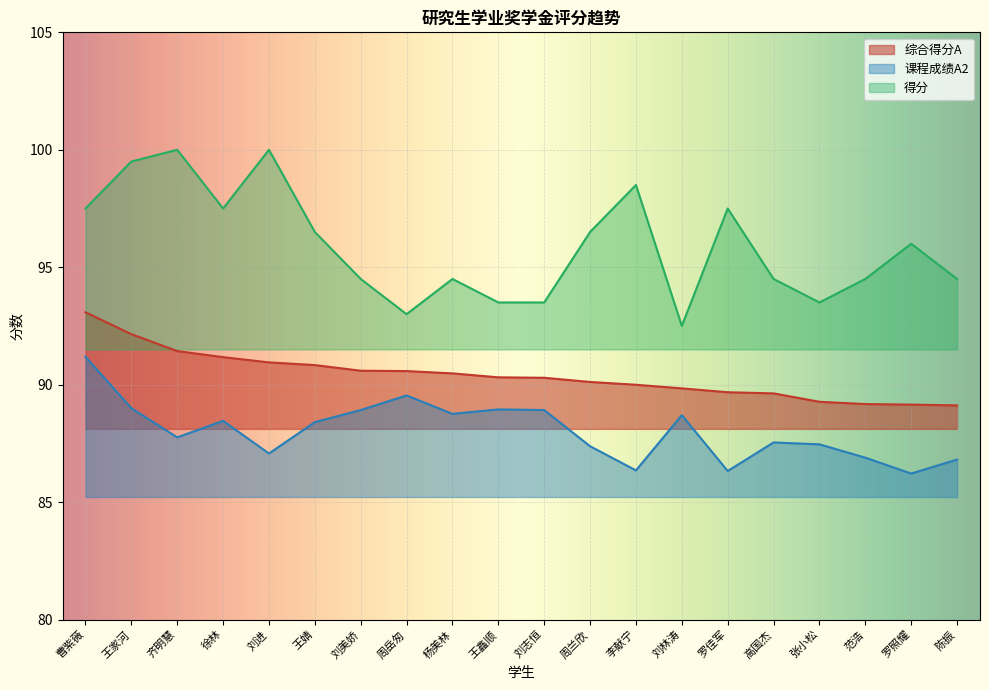

How many values in the 得分 series exceed 96?

9